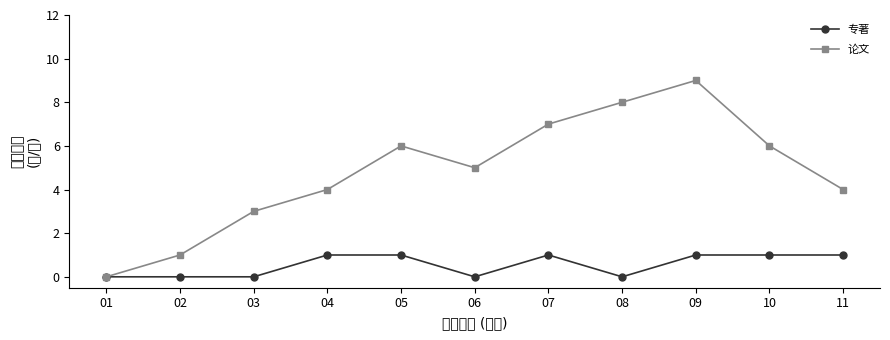

How many distinct data groups are displayed?

2